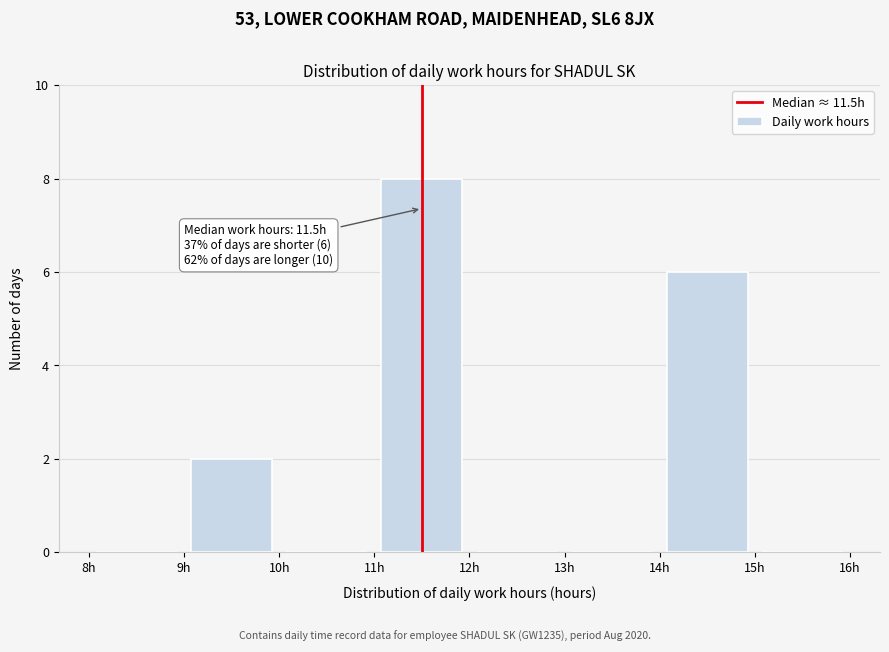

Over which range of the x-axis is the bar tallest?

11 to 12